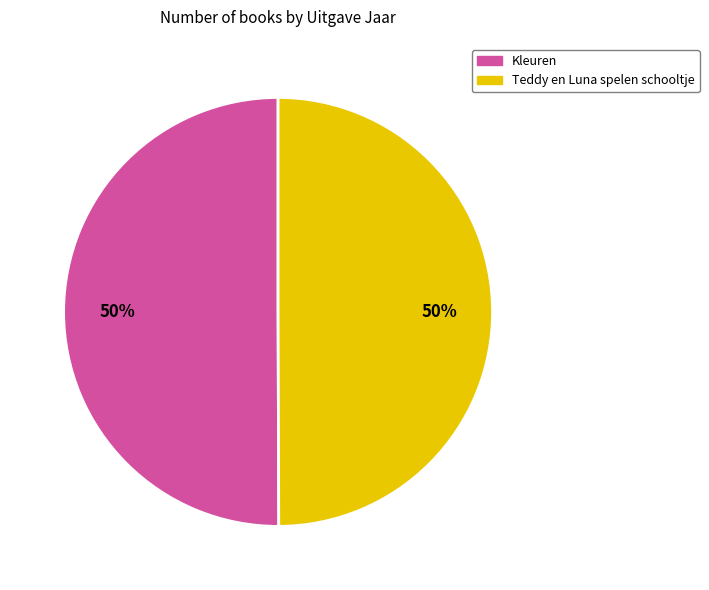

Approximately how many times larger is the value at Kleuren compared to Teddy en Luna spelen schooltje?

1.0